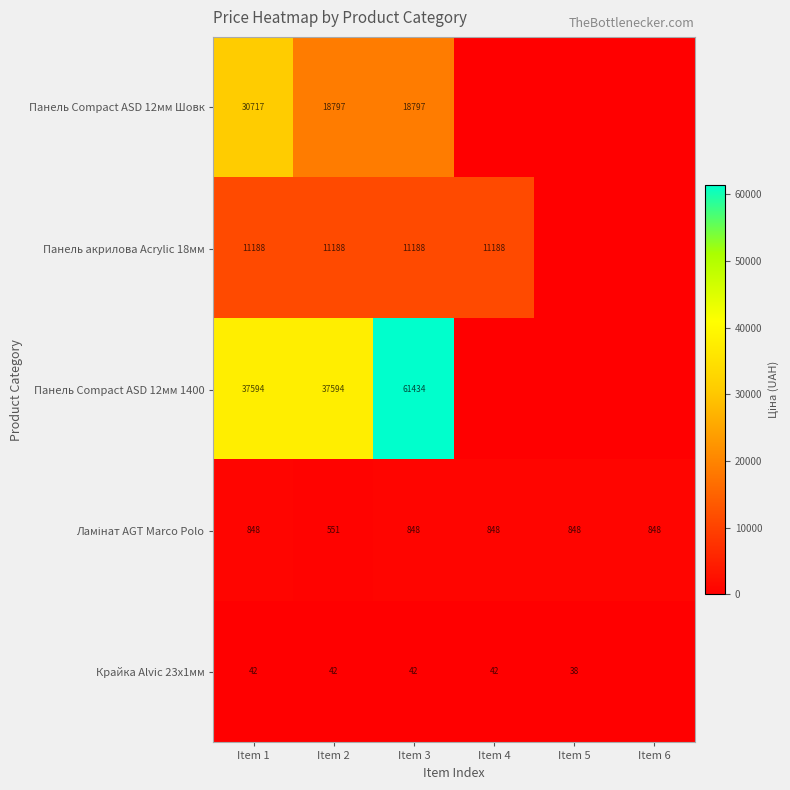

What is the difference between the highest and lowest values at Item 3?

61392